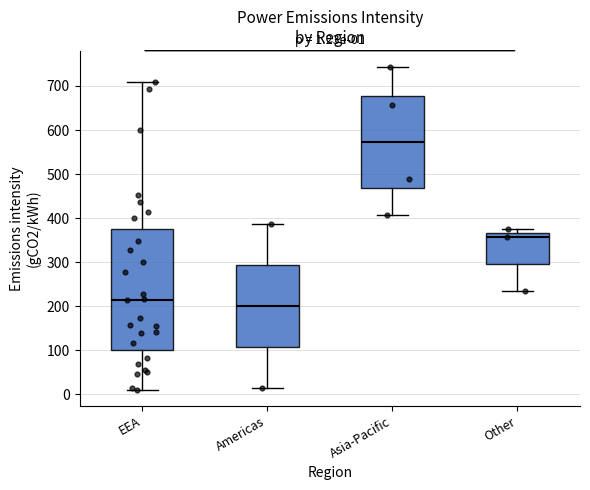

Which box has the lowest median line?

Americas